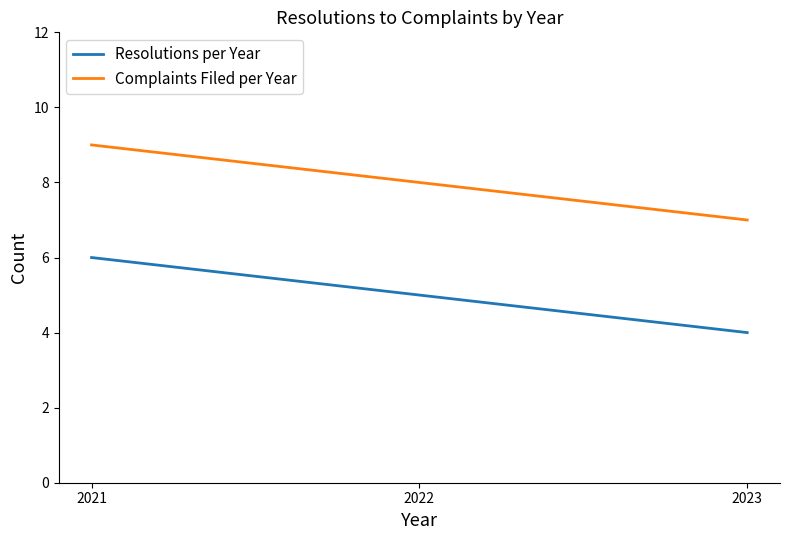

Which label corresponds to the smallest value in the chart?

2023